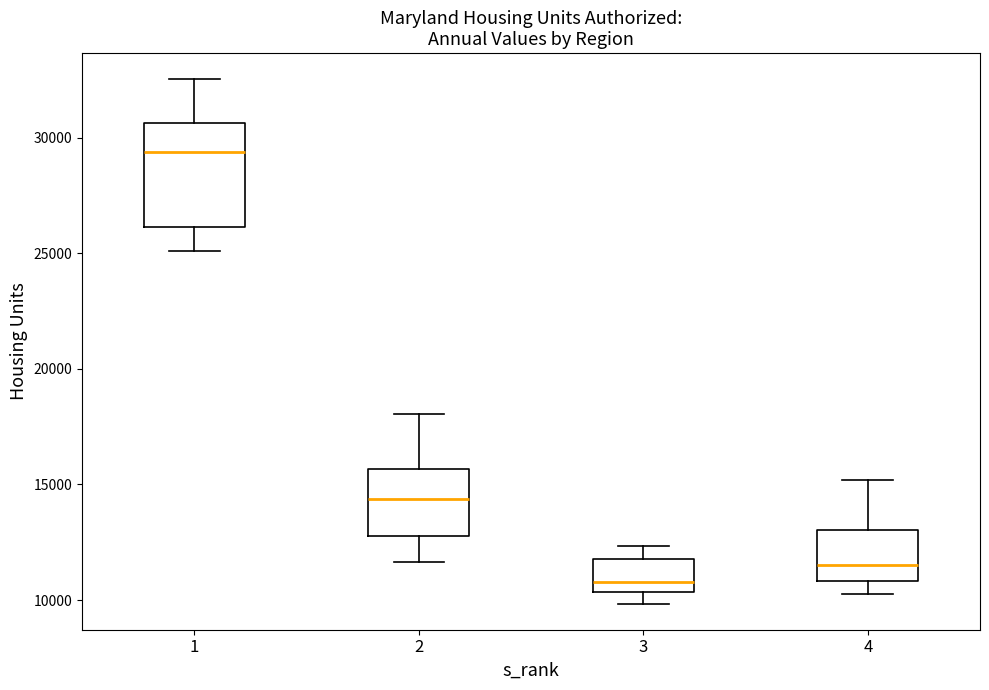

Comparing the boxes themselves (not the whiskers), which one is the tallest?

1